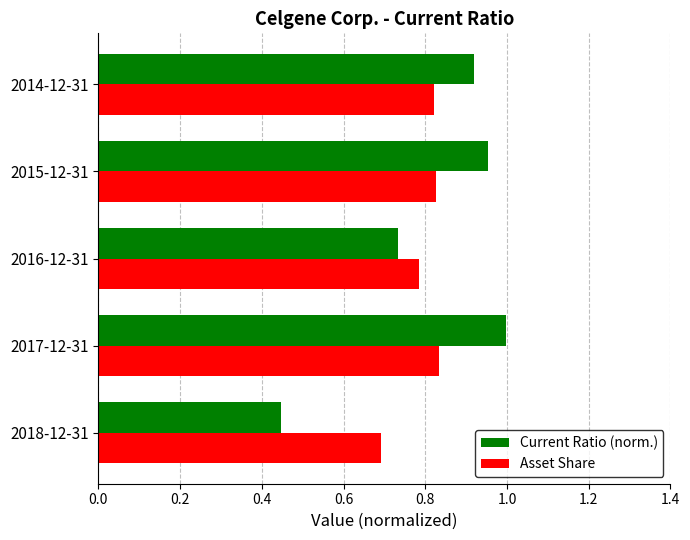

What is the total value across all series at 2017-12-31?

1.8